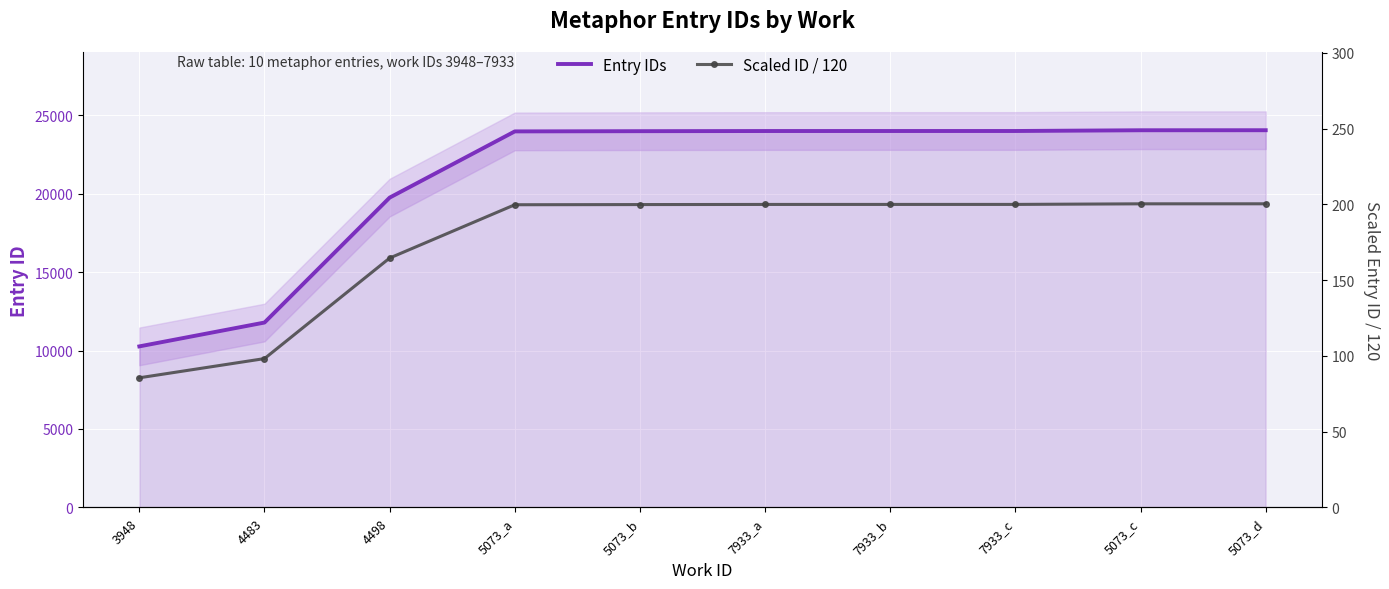

What is the difference between the maximum and minimum values in the Scaled ID / 120 series?

114.8